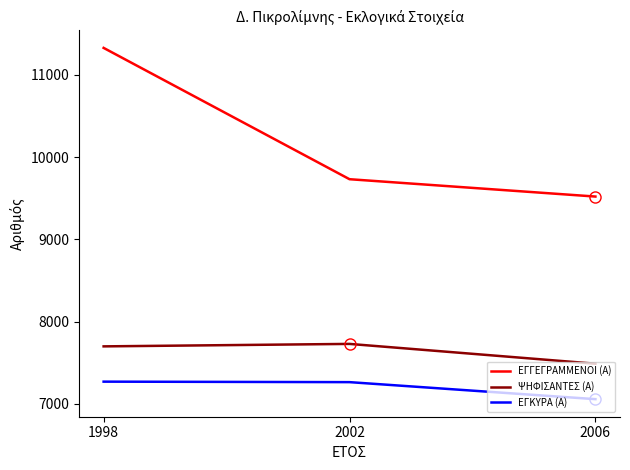

Rank the series at 2006 from highest to lowest value.

ΕΓΓΕΓΡΑΜΜΕΝΟΙ (Α), ΨΗΦΙΣΑΝΤΕΣ (Α), ΕΓΚΥΡΑ (Α)